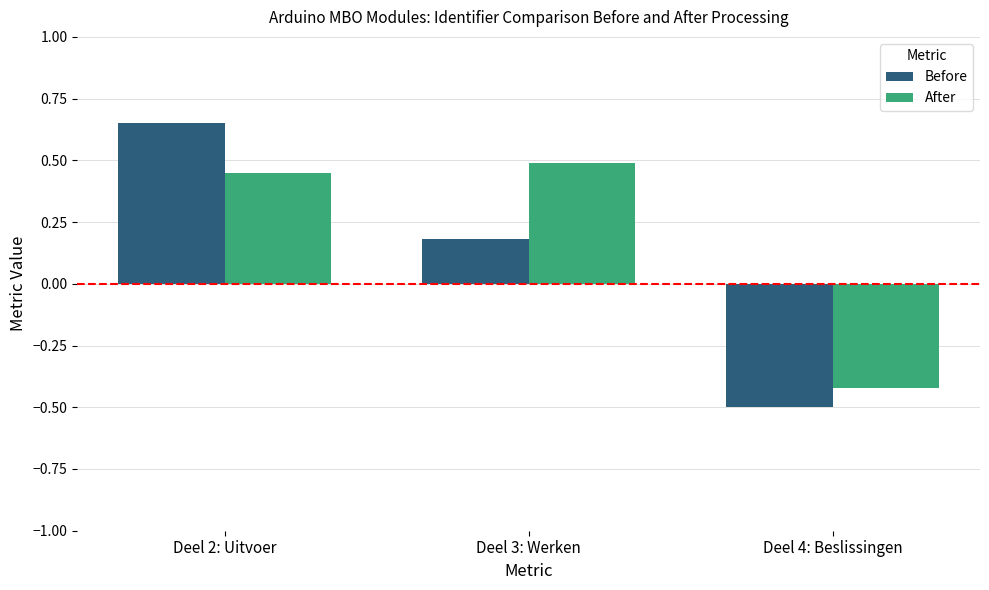

At which category does the chart reach its peak across all series?

Deel 2: Uitvoer